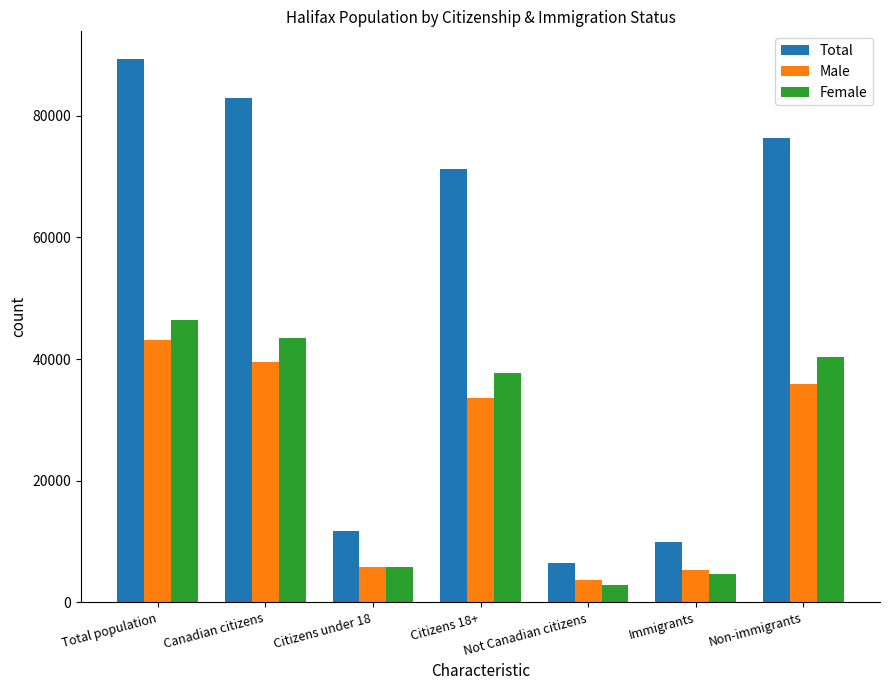

Count the number of data series in this chart.

3